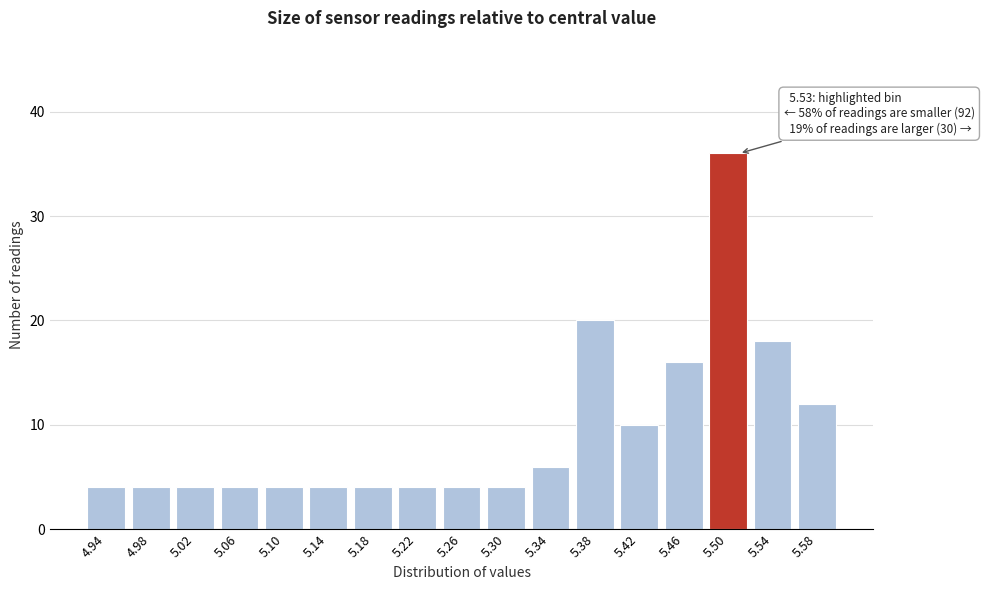

Reading left to right, list all the values displayed in this chart.

4	4	4	4	4	4	4	4	4	4	6	20	10	16	36	18	12